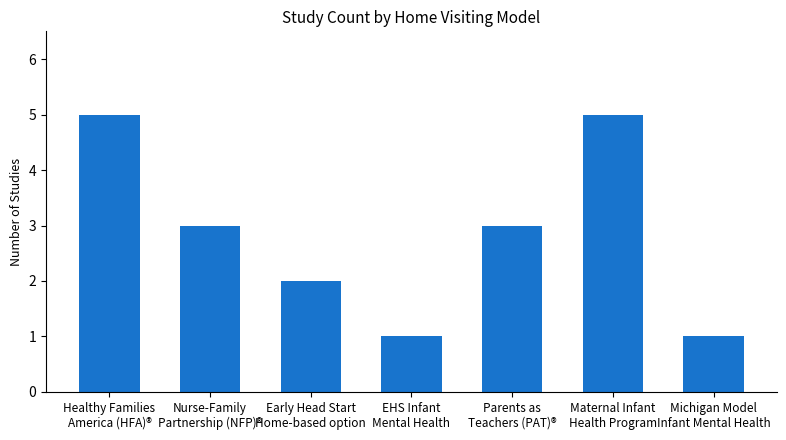

What is the sum of all values?

20